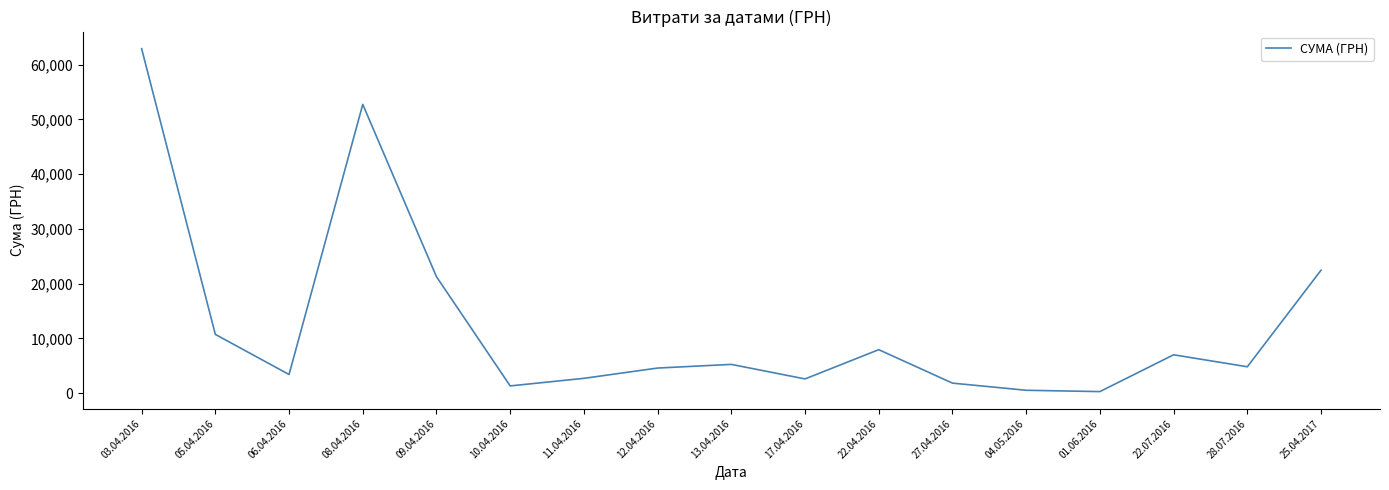

What is the ratio of the value at 11.04.2016 to the value at 28.07.2016?

0.6